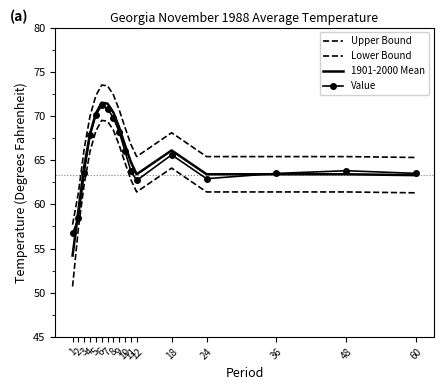

List the labels in order of Lower Bound value, smallest first.

1, 2, 60, 12, 24, 36, 48, 3, 11, 18, 10, 4, 9, 5, 8, 7, 6